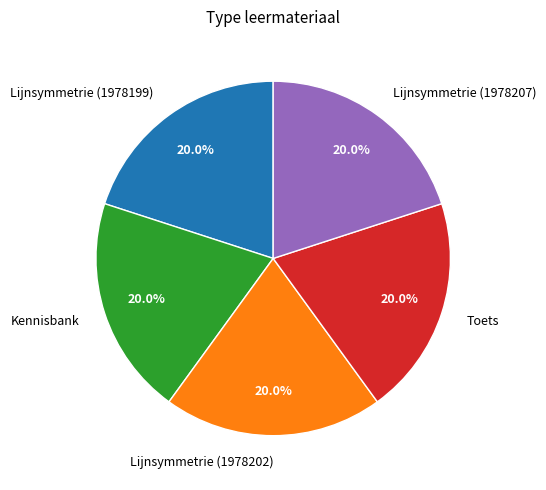

To the nearest percent, what is the combined percentage of Lijnsymmetrie (1978202) and Toets?

40%